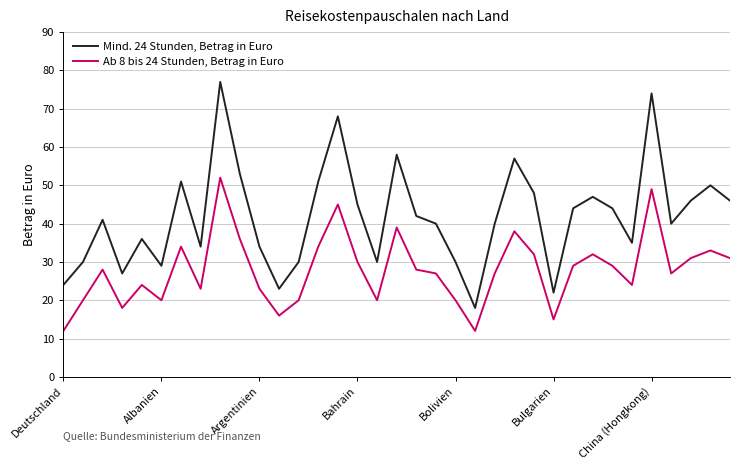

Which series has the widest spread of values?

Mind. 24 Stunden, Betrag in Euro